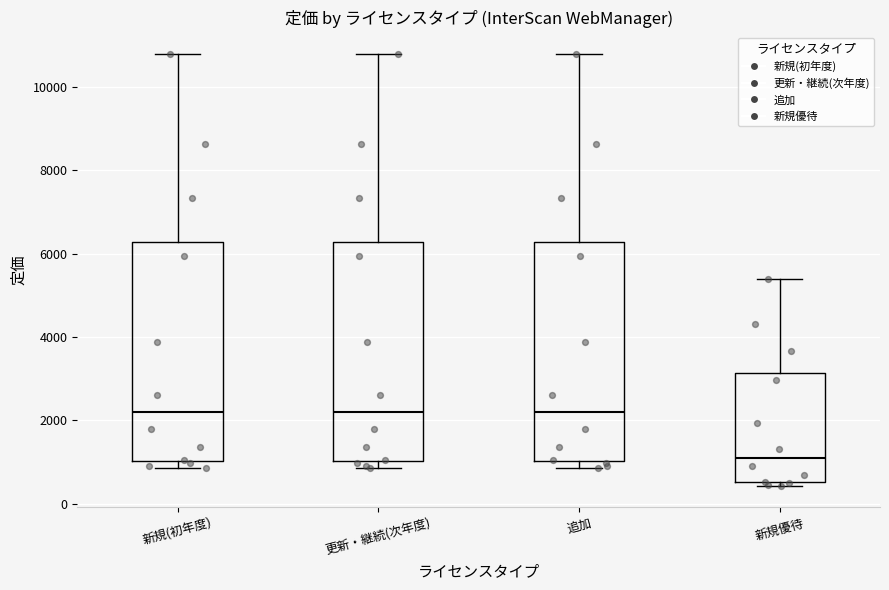

Which box's median line is the lowest?

新規優待